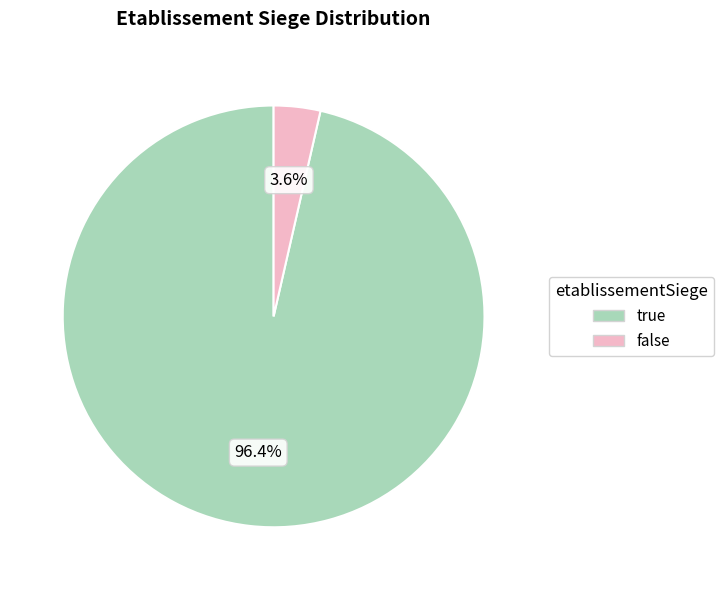

To the nearest percent, what portion does false represent?

4%